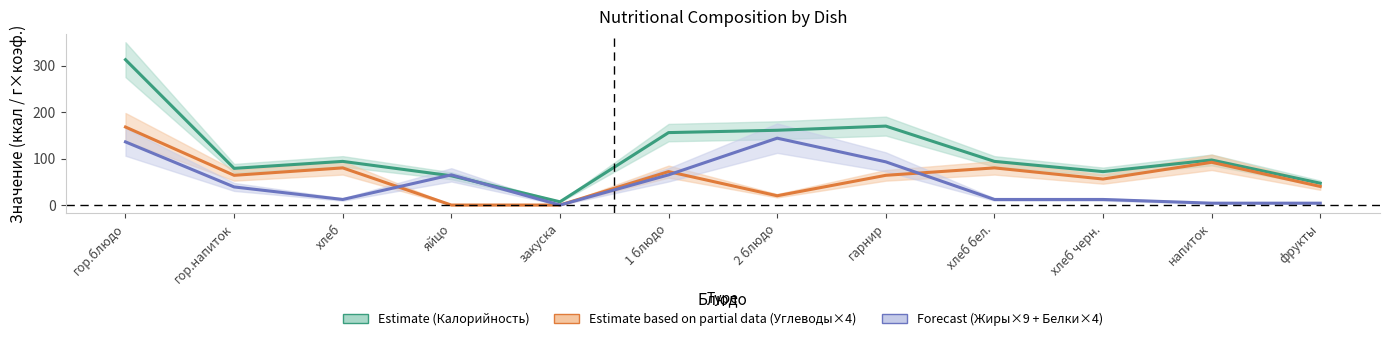

Does the chart display data point markers on the line(s)?

No